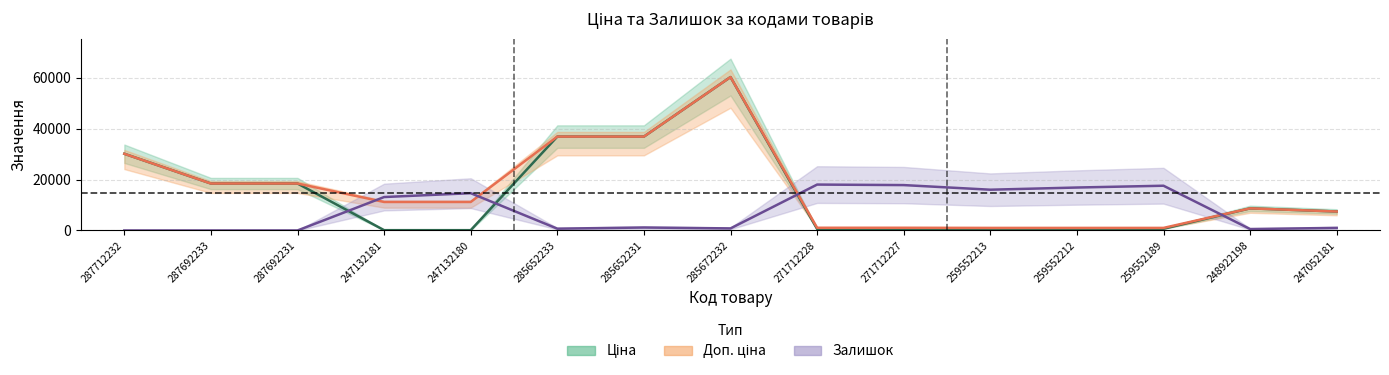

Reading left to right, list all the values displayed in this chart.

Ціна: 287712232=30102.8	287692233=18420.9	287692231=18420.9	247132181=111.8	247132180=111.8	285652233=36841.8	285652231=36841.8	285672232=60205.6	271712228=578.1	271712227=578.1	259552213=679.8	259552212=679.8	259552189=679.8	248922198=8679.5	247052181=7444.6
Доп. ціна: 287712232=30102.8	287692233=18420.9	287692231=18420.9	247132181=11182.0	247132180=11182.0	285652233=36841.8	285652231=36841.8	285672232=60205.6	271712228=1060.0	271712227=1060.0	259552213=1004.1	259552212=1004.1	259552189=1004.1	248922198=8679.5	247052181=7444.6
Залишок (scaled): 287712232=0.0	287692233=0.0	287692231=0.0	247132181=13117.4	247132180=14631.0	285652233=706.3	285652231=1160.4	285672232=807.2	271712228=18011.2	271712227=17809.4	259552213=15993.2	259552212=16850.8	259552189=17557.2	248922198=555.0	247052181=1009.0